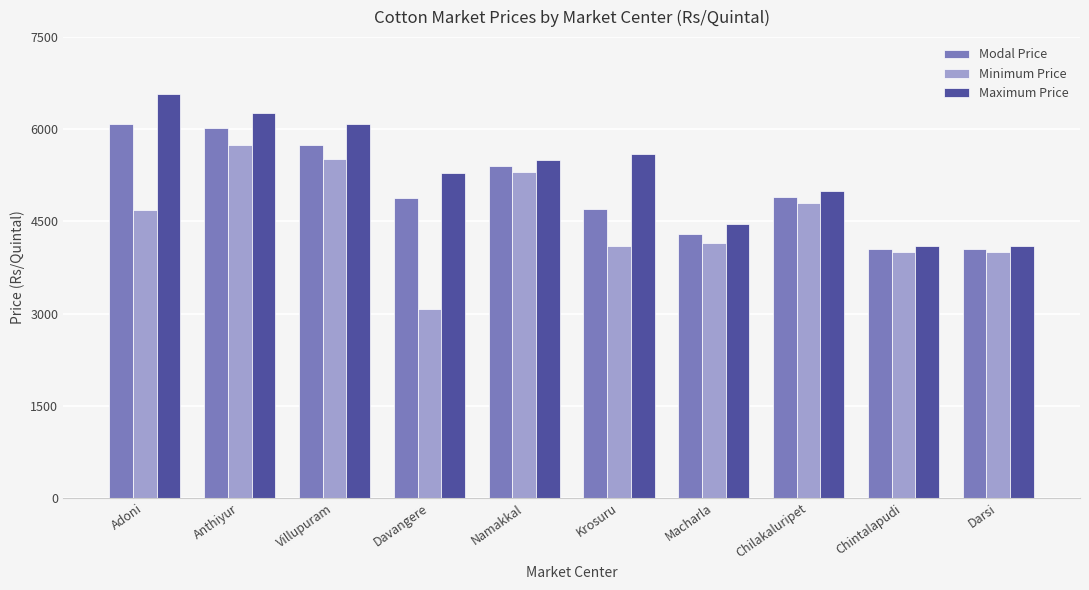

The Modal Price series shows 1795 at Krosuru. True or false?

False